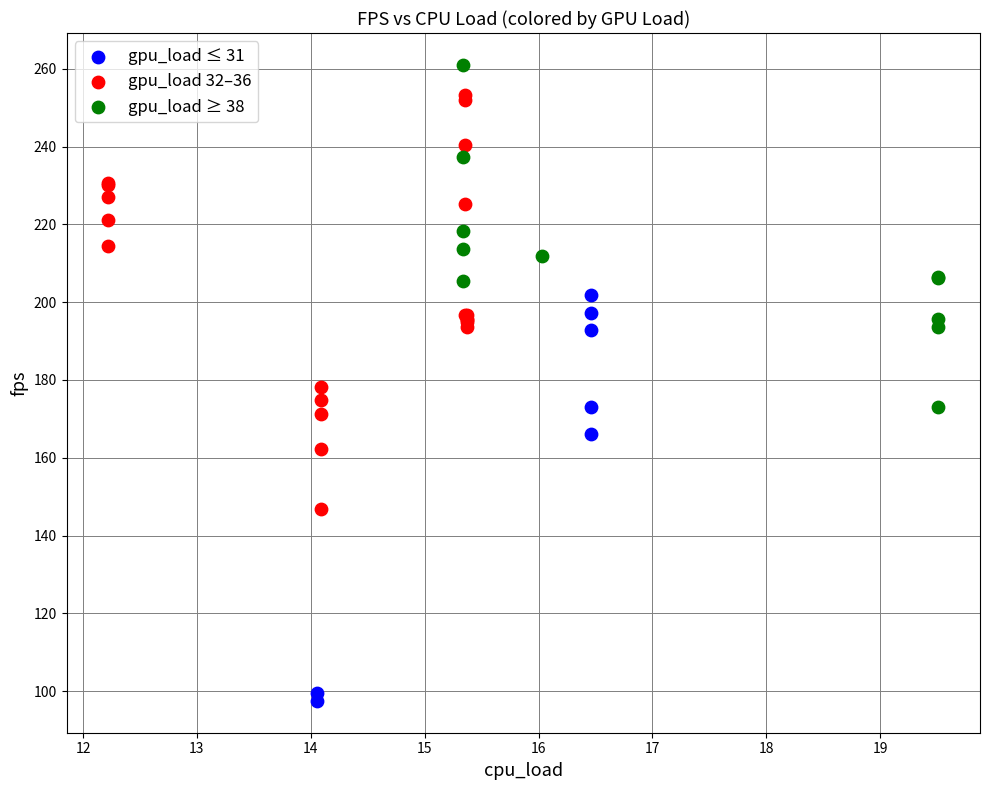

Which series contains the lowest Y value?

gpu_load ≤ 31